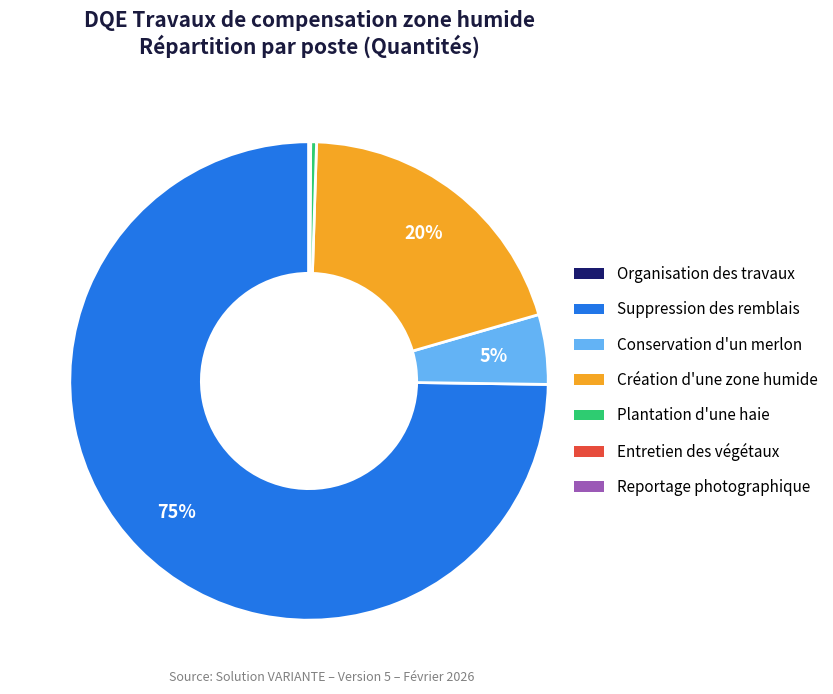

Is there a majority slice in this chart?

Yes